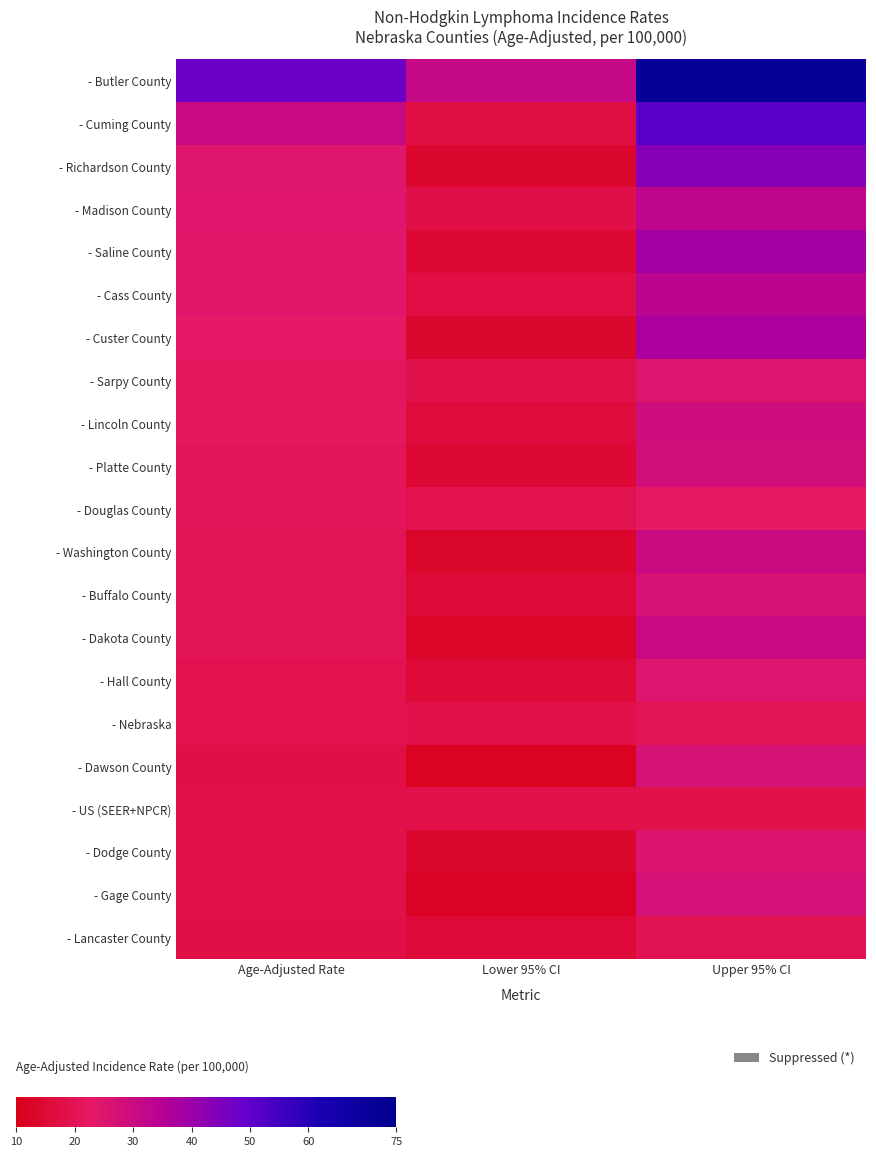

Between Age-Adjusted Rate and Upper 95% CI, which series saw the biggest shift?

- Butler County